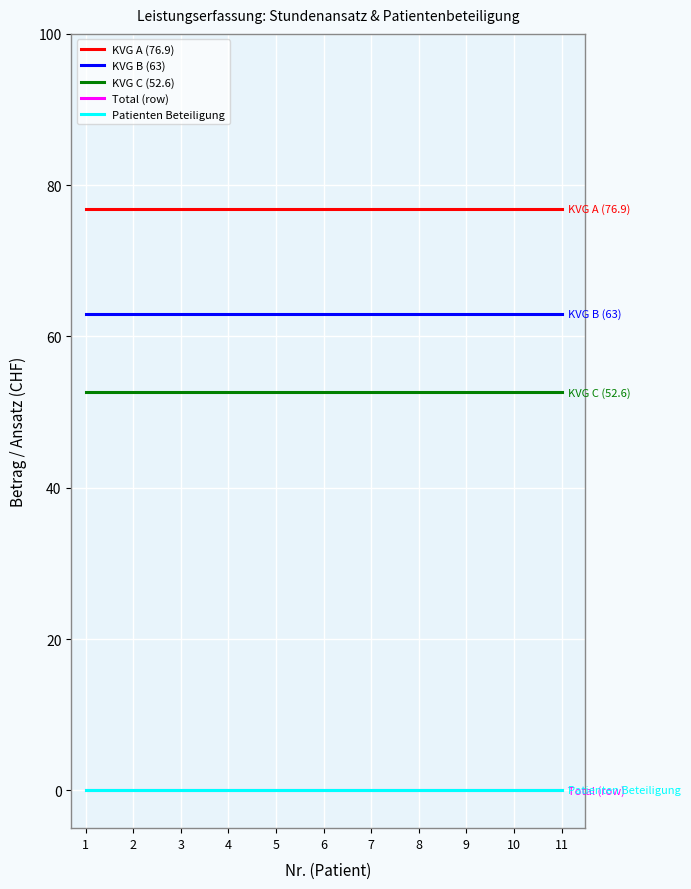

Does the chart have visible grid lines?

Yes